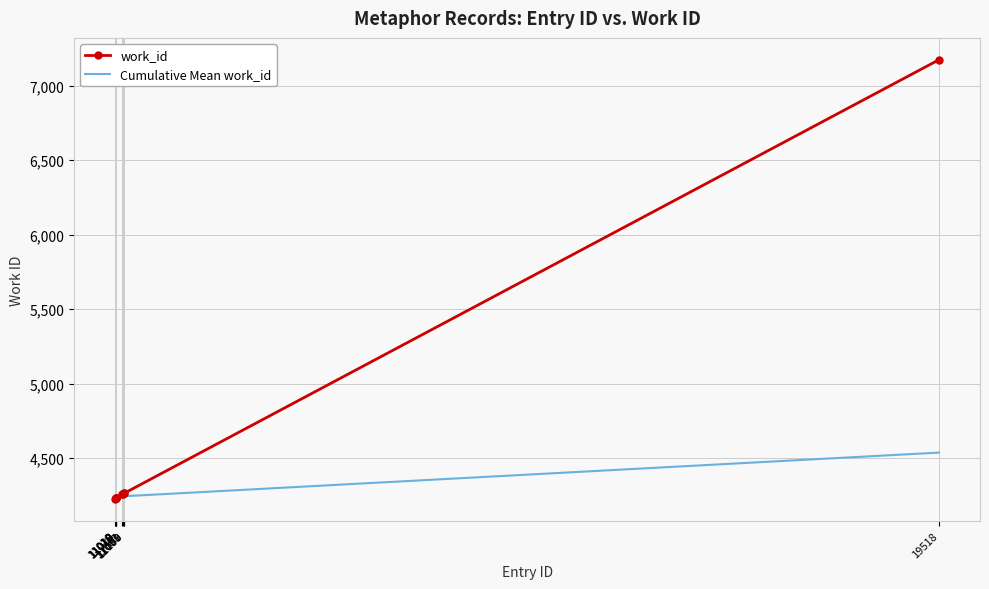

Is it true that Cumulative Mean work_id equals 2344.9 at 11020?

False